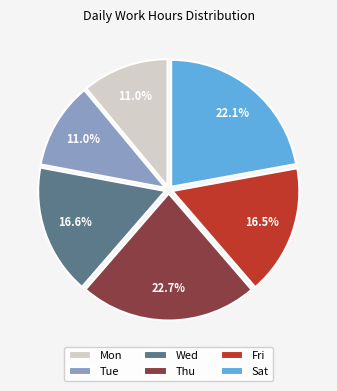

How much of the chart is everything except Tue?

89.0%